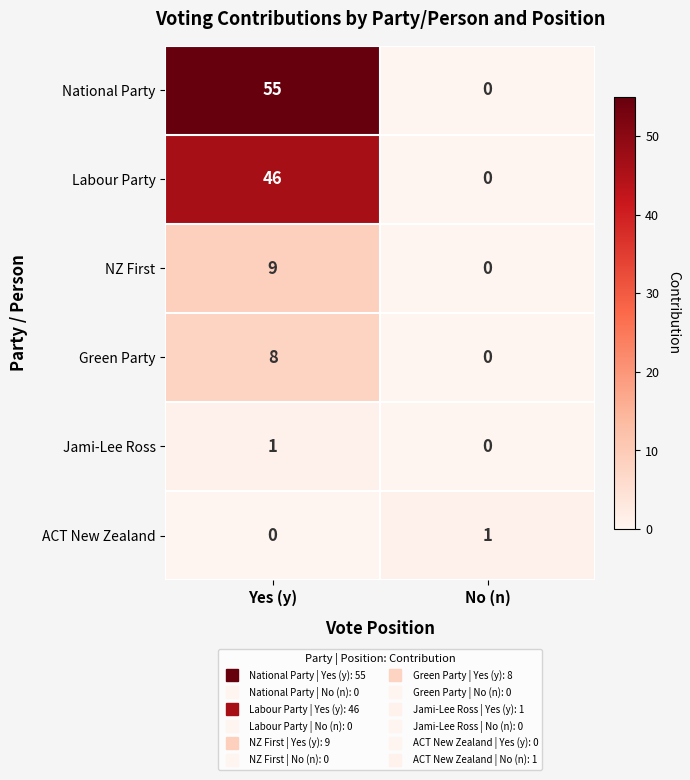

At which label is National Party closest to 27?

No (n)